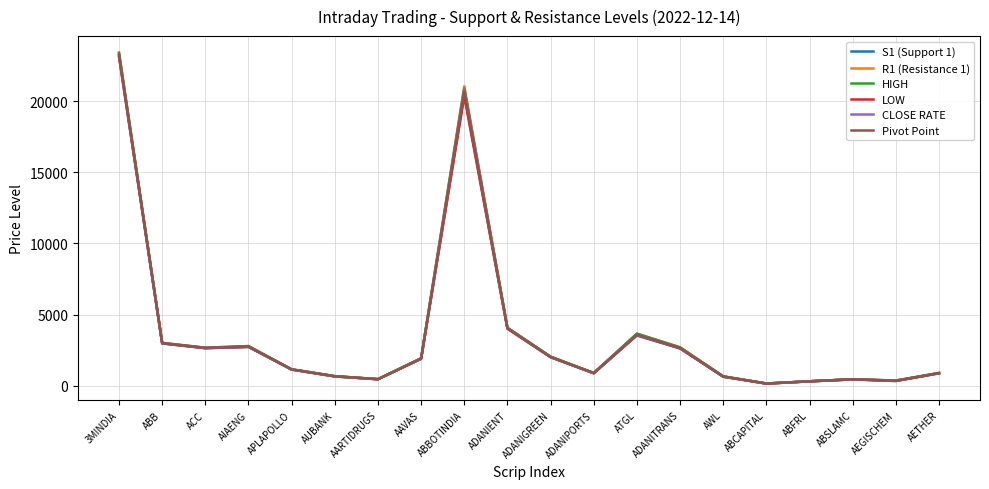

Which series changed the most between AAVAS and ABCAPITAL?

R1 (Resistance 1)